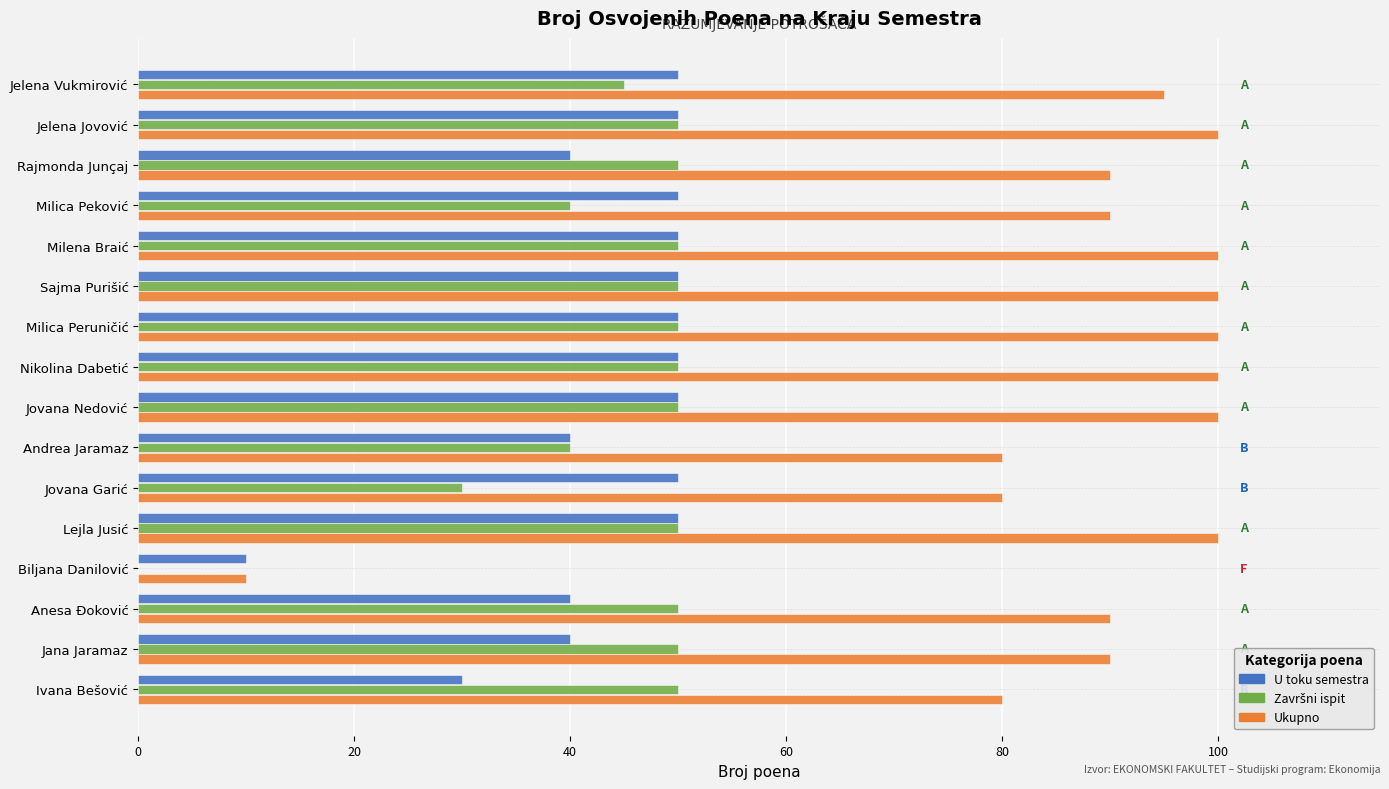

Which series has the largest total across all categories?

Ukupno